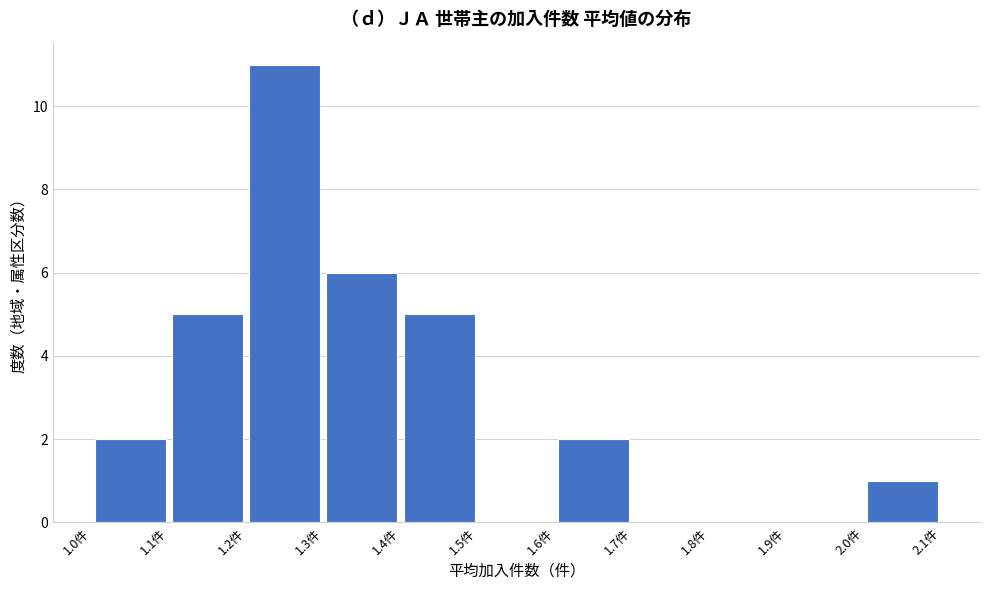

Reading left to right, transcribe this chart: for each bar, give the range it covers on the x-axis and its height. The values are not printed on the chart, so give them approximately, as read against the axis.

1.0 to 1.1: 2
1.1 to 1.2: 5
1.2 to 1.3: 11
1.3 to 1.4: 6
1.4 to 1.5: 5
1.5 to 1.6: 0
1.6 to 1.7: 2
1.7 to 1.8: 0
1.8 to 1.9: 0
1.9 to 2.0: 0
2.0 to 2.1: 1